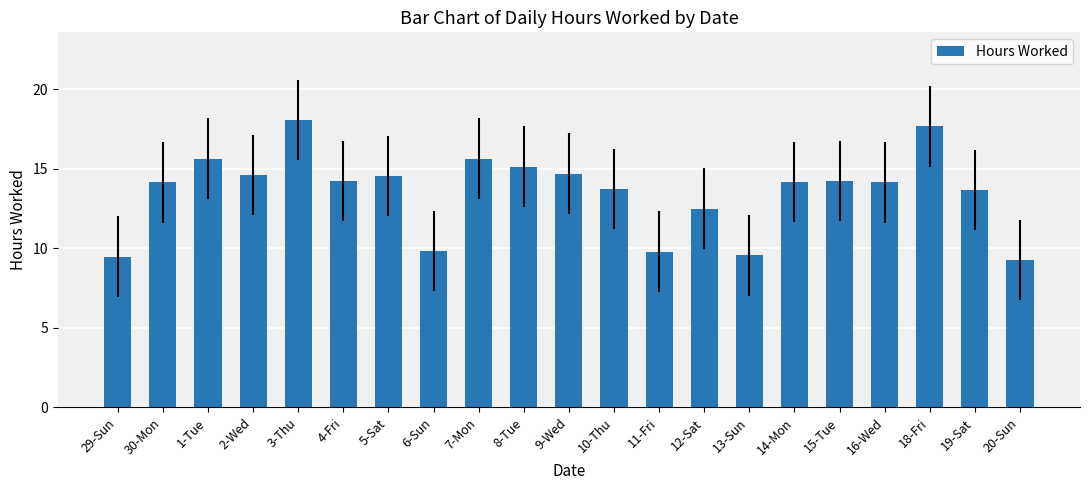

Count the number of values greater than 14.

13